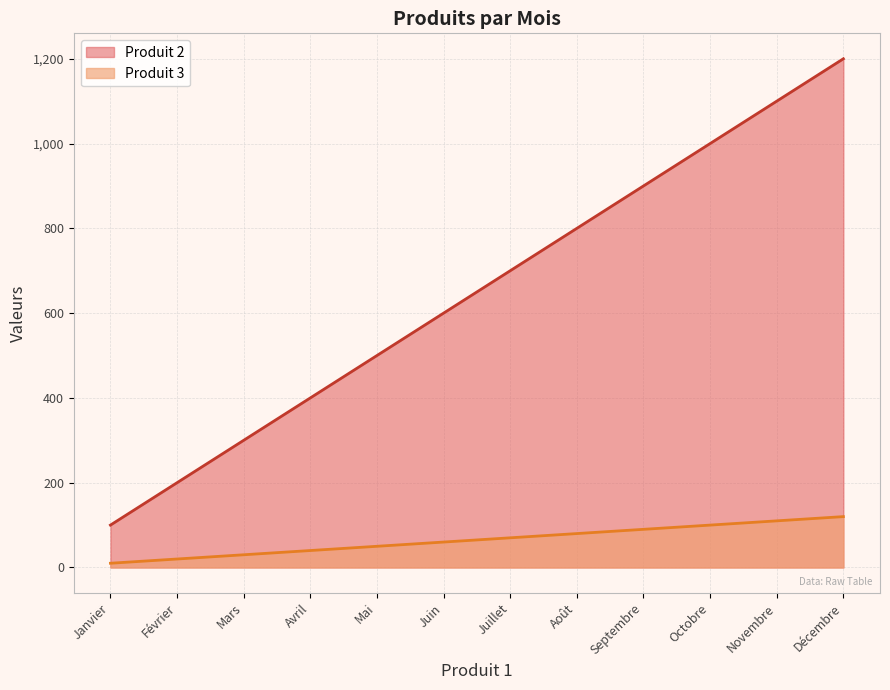

Between Août and Juin, which is larger?

Août